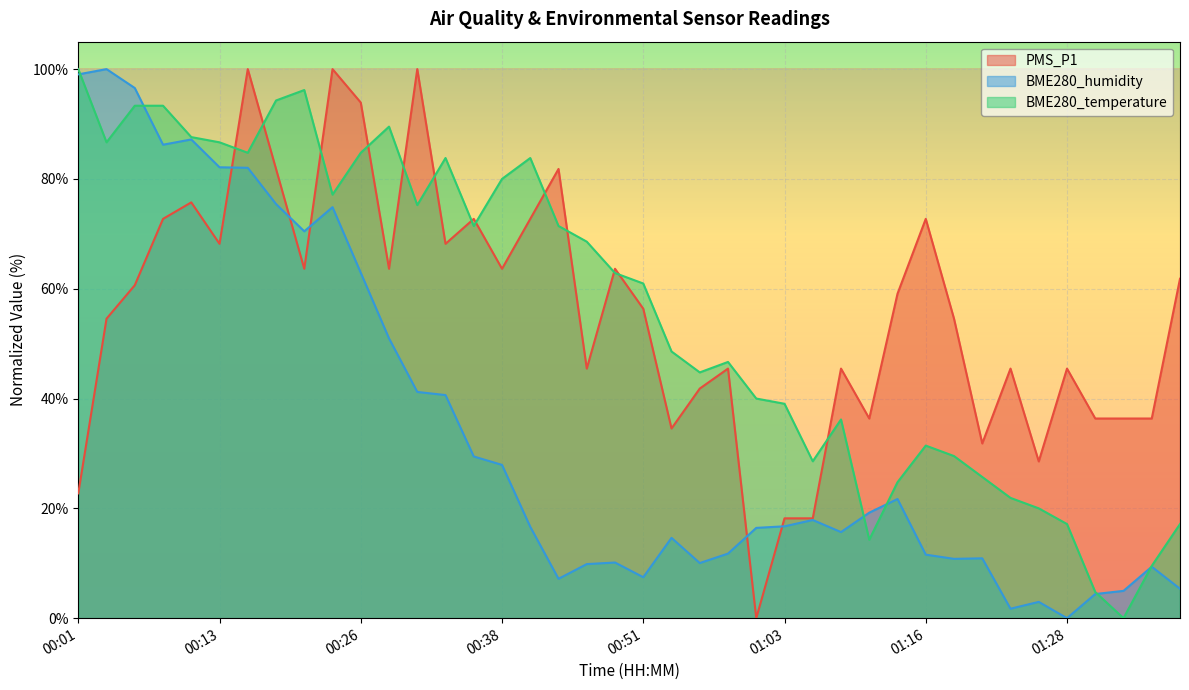

Between which two adjacent categories do BME280_humidity and BME280_temperature first intersect?

00:01 and 00:03